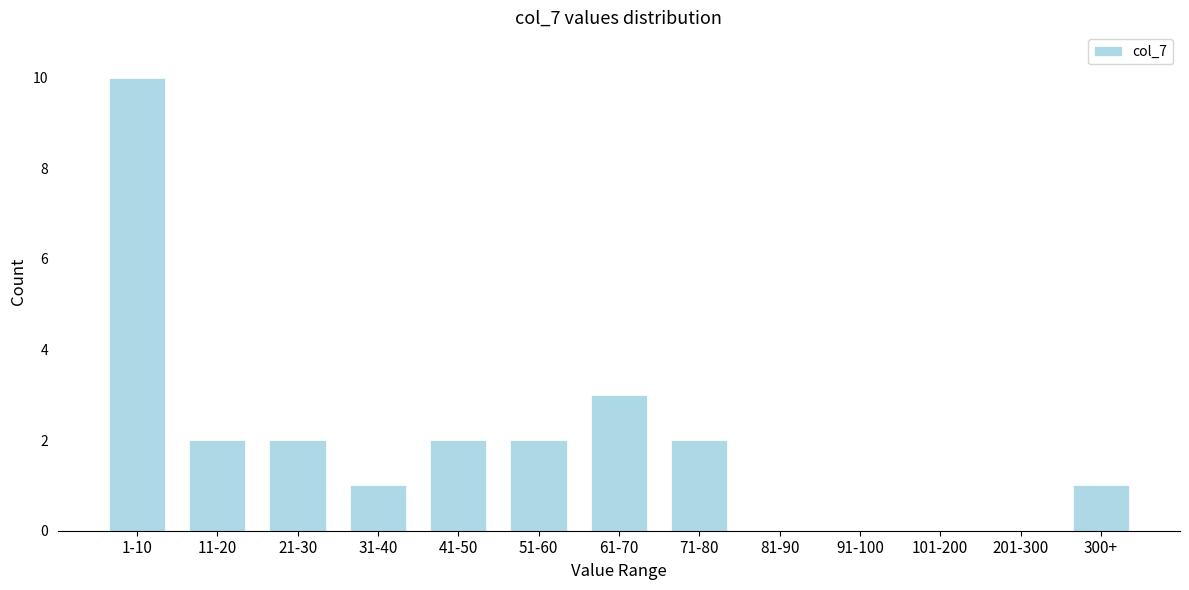

Reading right to left, what are all the values shown in this chart?

300+=1	201-300=0	101-200=0	91-100=0	81-90=0	71-80=2	61-70=3	51-60=2	41-50=2	31-40=1	21-30=2	11-20=2	1-10=10